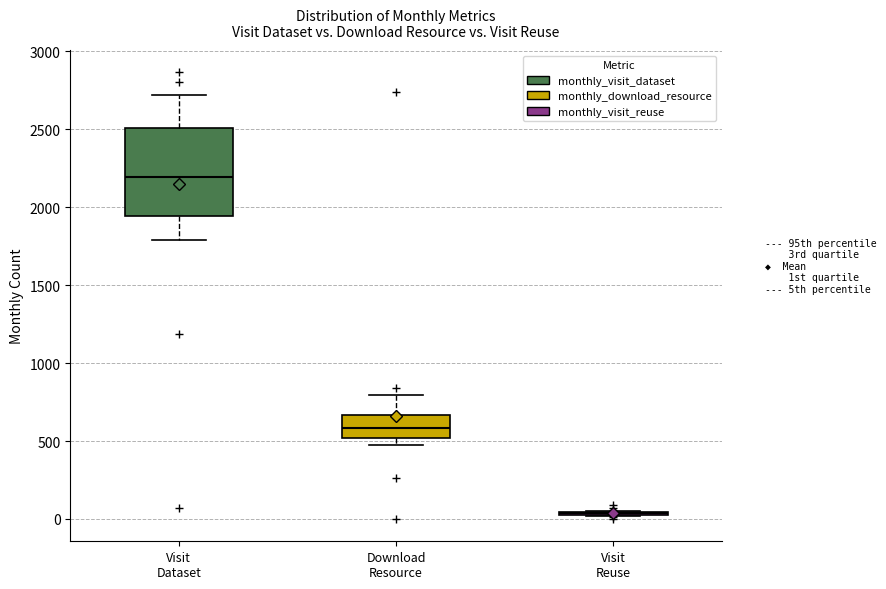

Reading left to right, transcribe this box plot: for each box, give where its median line is, the range the box spans, and where its two whiskers end, as read against the y-axis. The values are not printed on the chart, so give them approximately, as read against the axis.

Visit Dataset: median 2200, box 1950 to 2500, whiskers 1800 to 2700
Download Resource: median 600, box 500 to 650, whiskers 450 to 800
Visit Reuse: box collapsed to a line at 50, whiskers 0 to 50